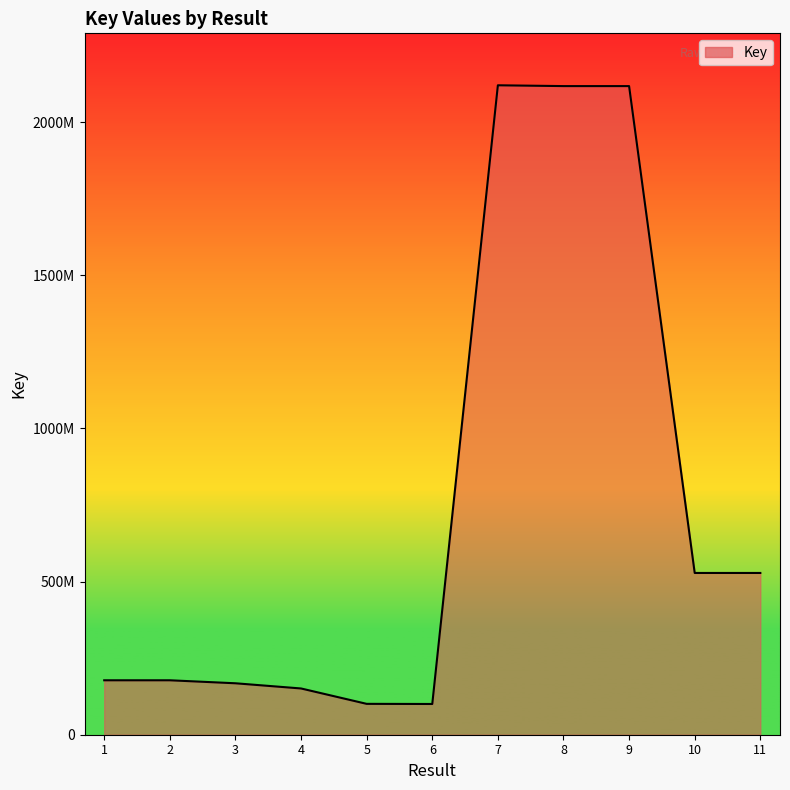

Rank the categories by value from highest to lowest.

7, 9, 8, 10, 11, 1, 2, 3, 4, 5, 6